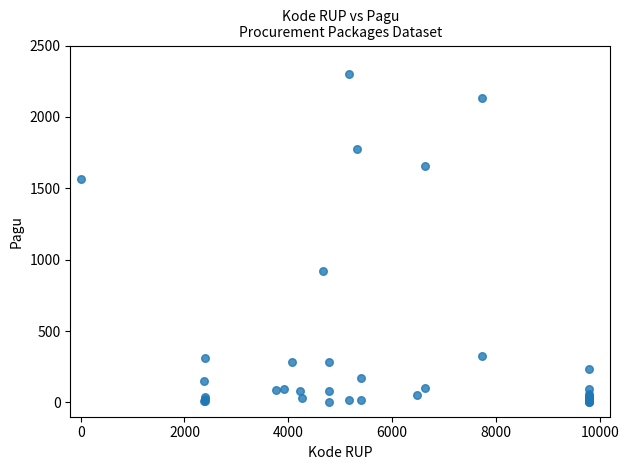

What Y value in the scatter plot is closest to 1150?

923.7